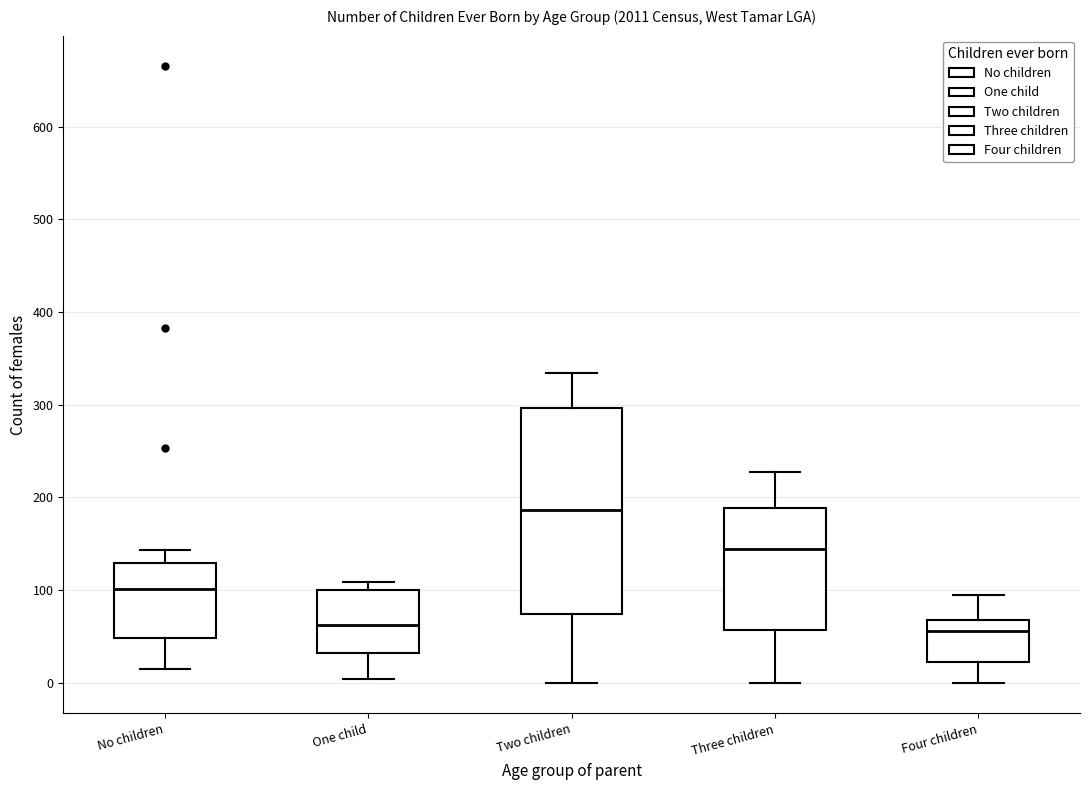

Reading left to right, transcribe this box plot: for each box, give where its median line is, the range the box spans, and where its two whiskers end, as read against the y-axis. The values are not printed on the chart, so give them approximately, as read against the axis.

No children: median 100, box 50 to 130, whiskers 20 to 140
One child: median 60, box 30 to 100, whiskers 0 to 110
Two children: median 190, box 70 to 300, whiskers 0 to 330
Three children: median 140, box 60 to 190, whiskers 0 to 230
Four children: median 60, box 20 to 70, whiskers 0 to 100